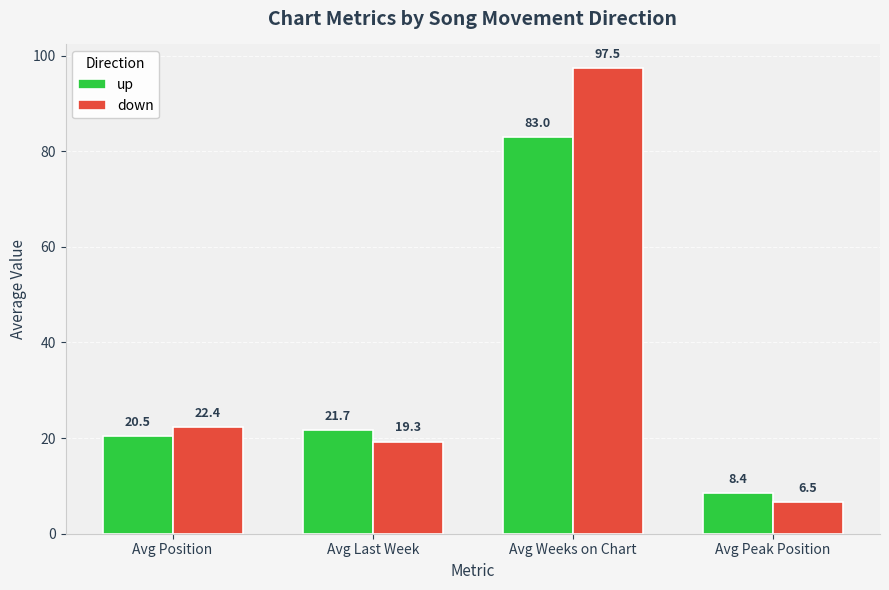

What position from the left is Avg Position?

1